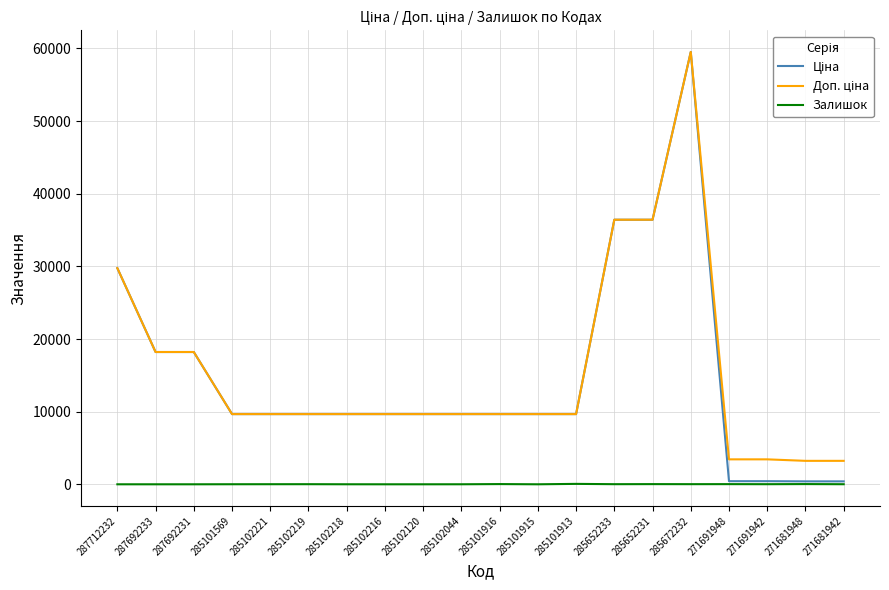

What is the difference between the highest and lowest values at 287712232?

29761.5